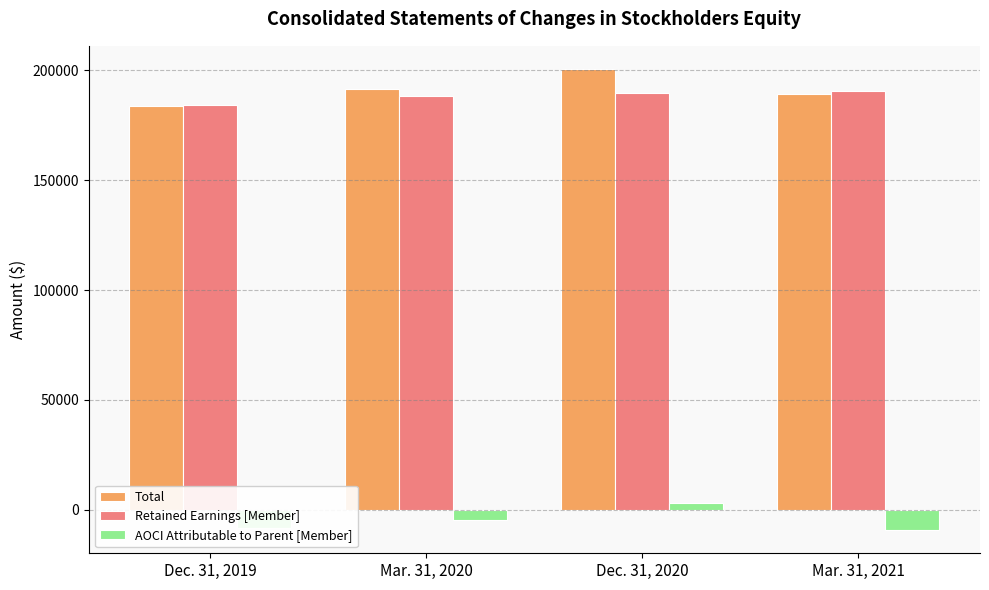

Which category has the highest value across all series?

Dec. 31, 2020